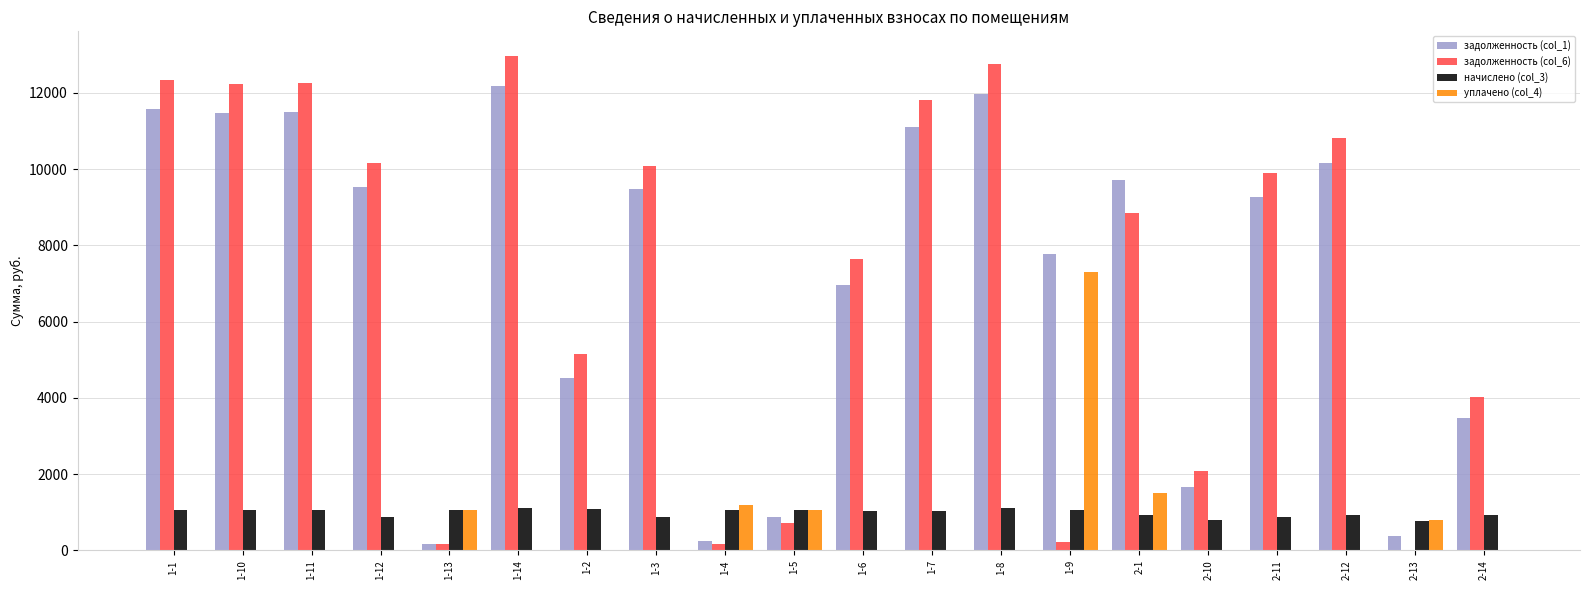

What is the approximate value of задолженность (col_1) at 2-1?

9715.0